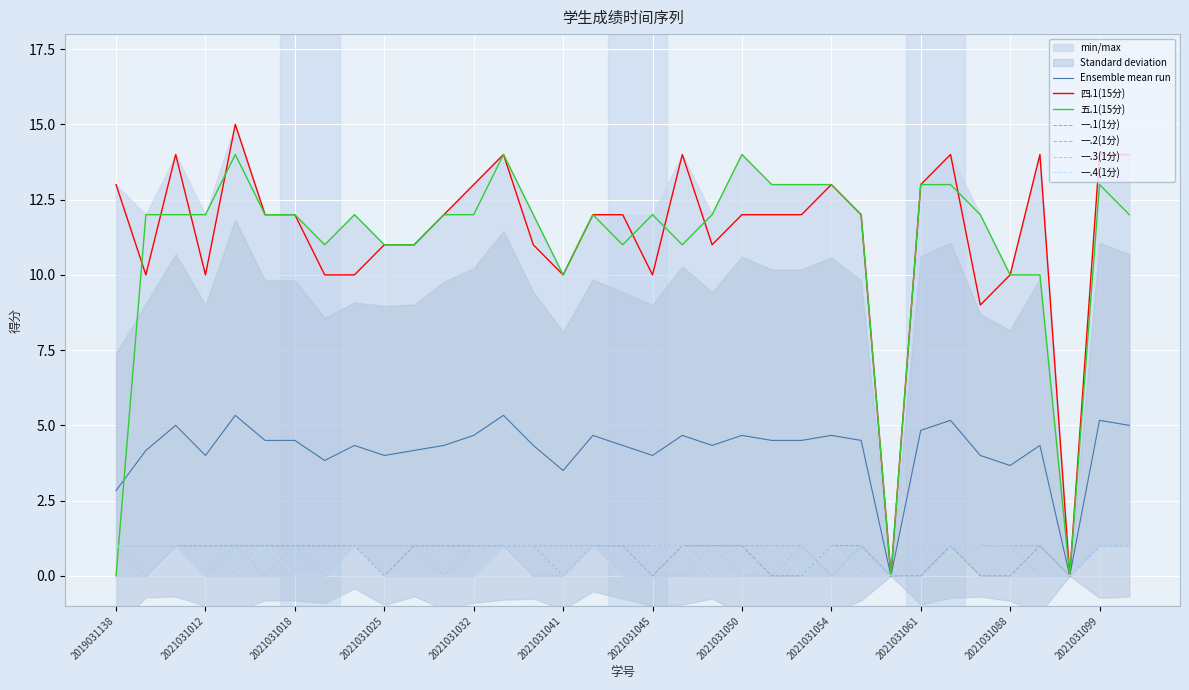

How many lines are shown in the chart?

6